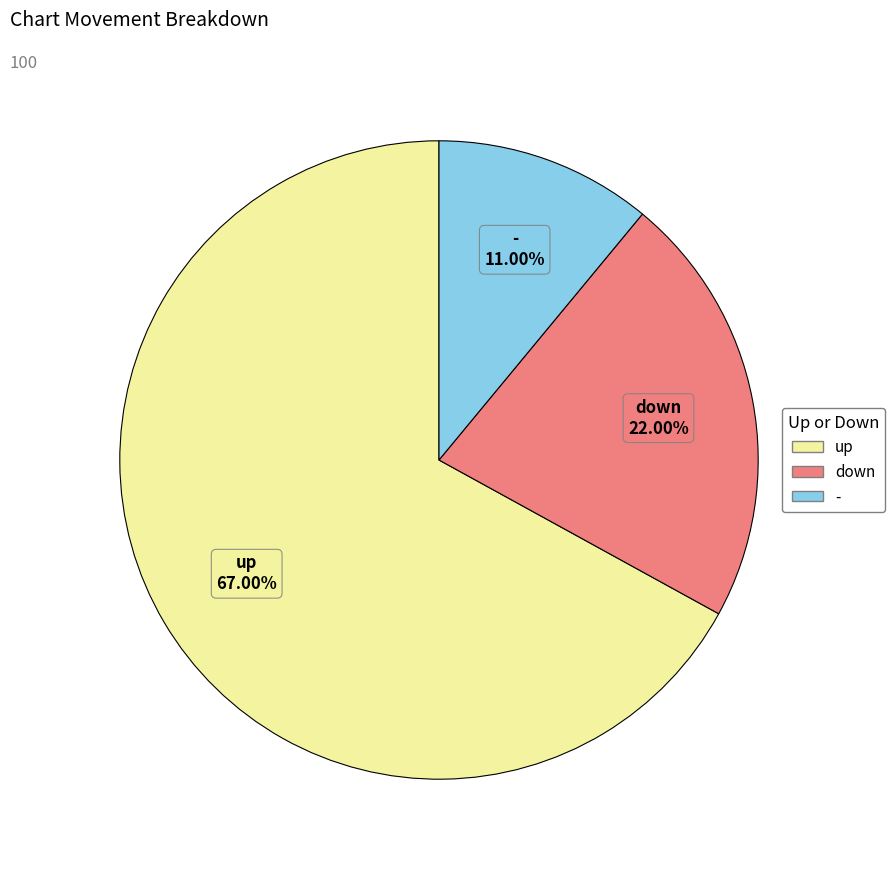

Combined, do - and up account for over 50%?

Yes